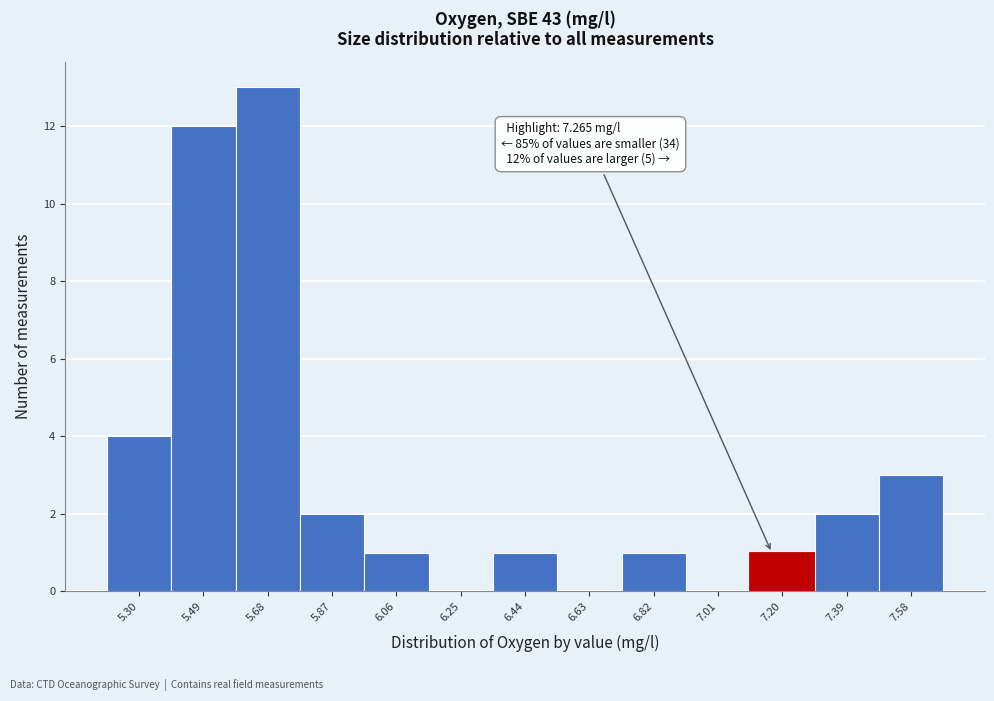

Reading left to right, transcribe all the data shown in this chart.

5.30=4	5.49=12	5.68=13	5.87=2	6.06=1	6.25=0	6.44=1	6.63=0	6.82=1	7.01=0	7.20=1	7.39=2	7.58=3